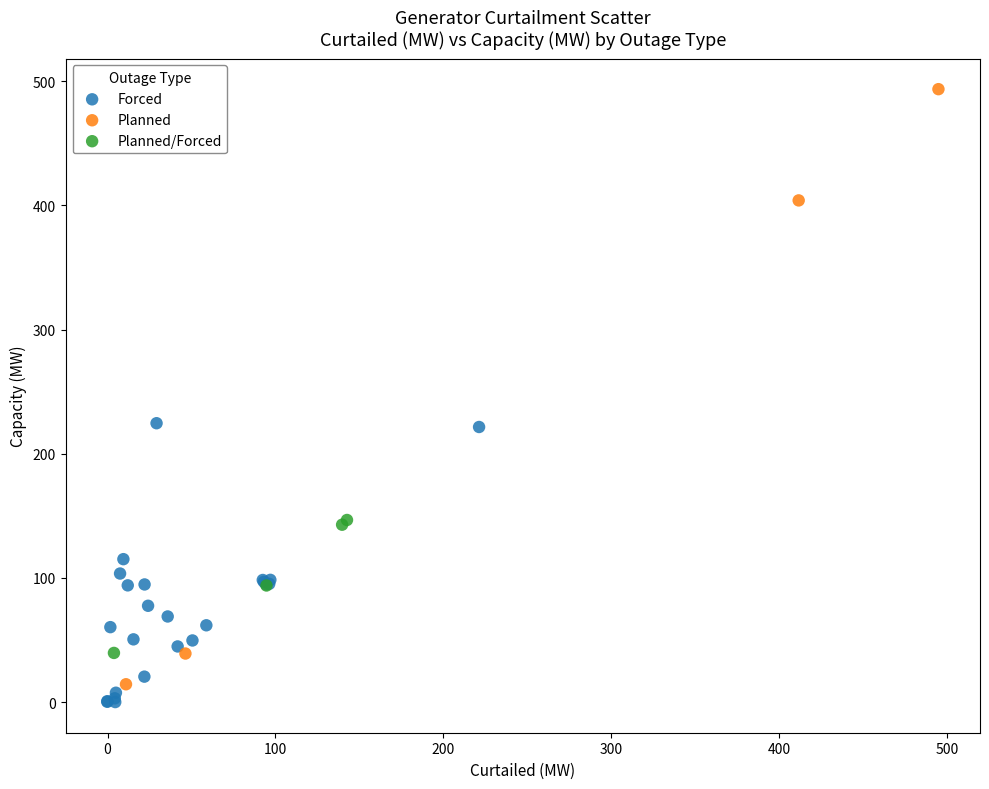

Which series has the largest Y range (max minus min)?

Planned